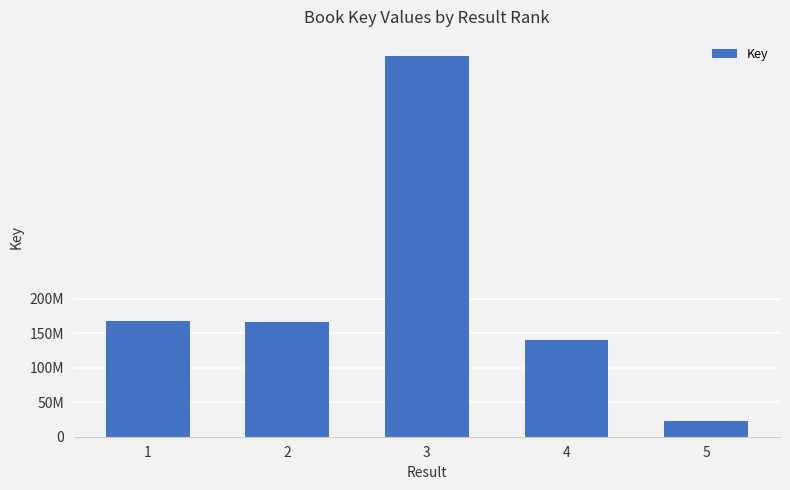

Does the chart contain any negative values?

No